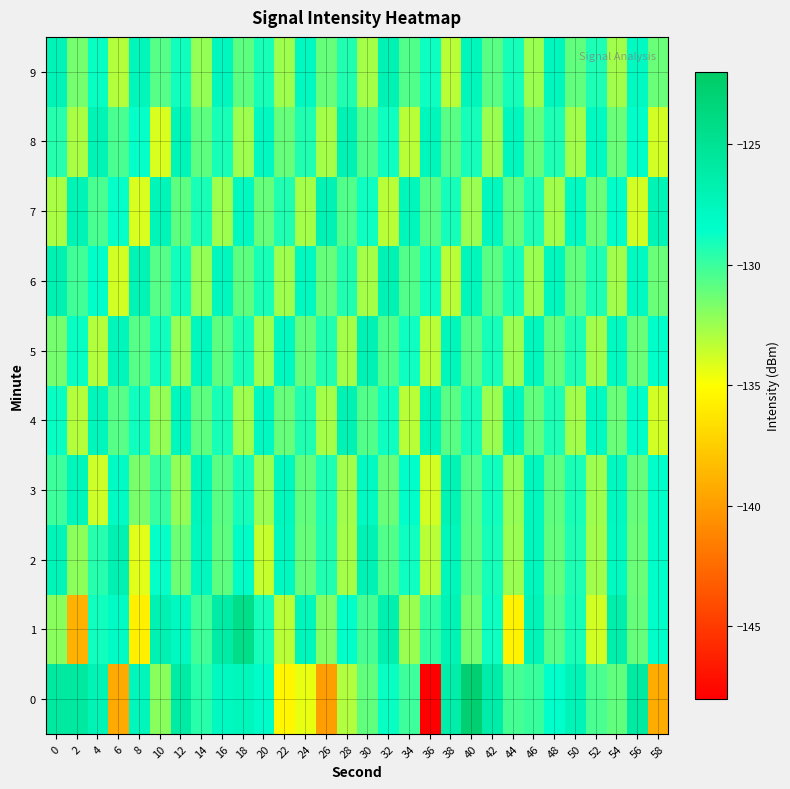

What is the total value across all series at 40?

-1292.1